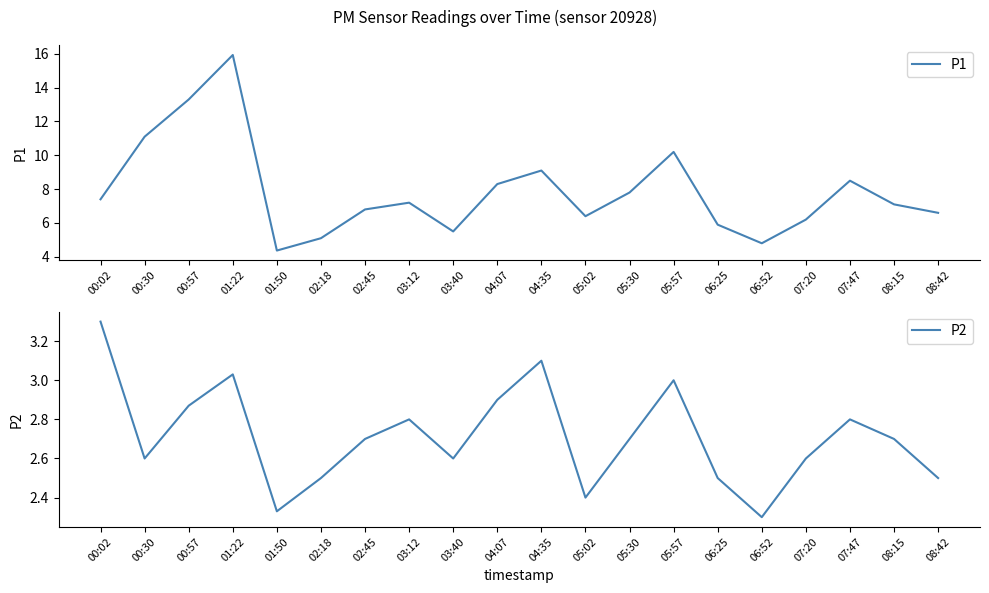

At which category does P2 reach its first local valley?

00:30